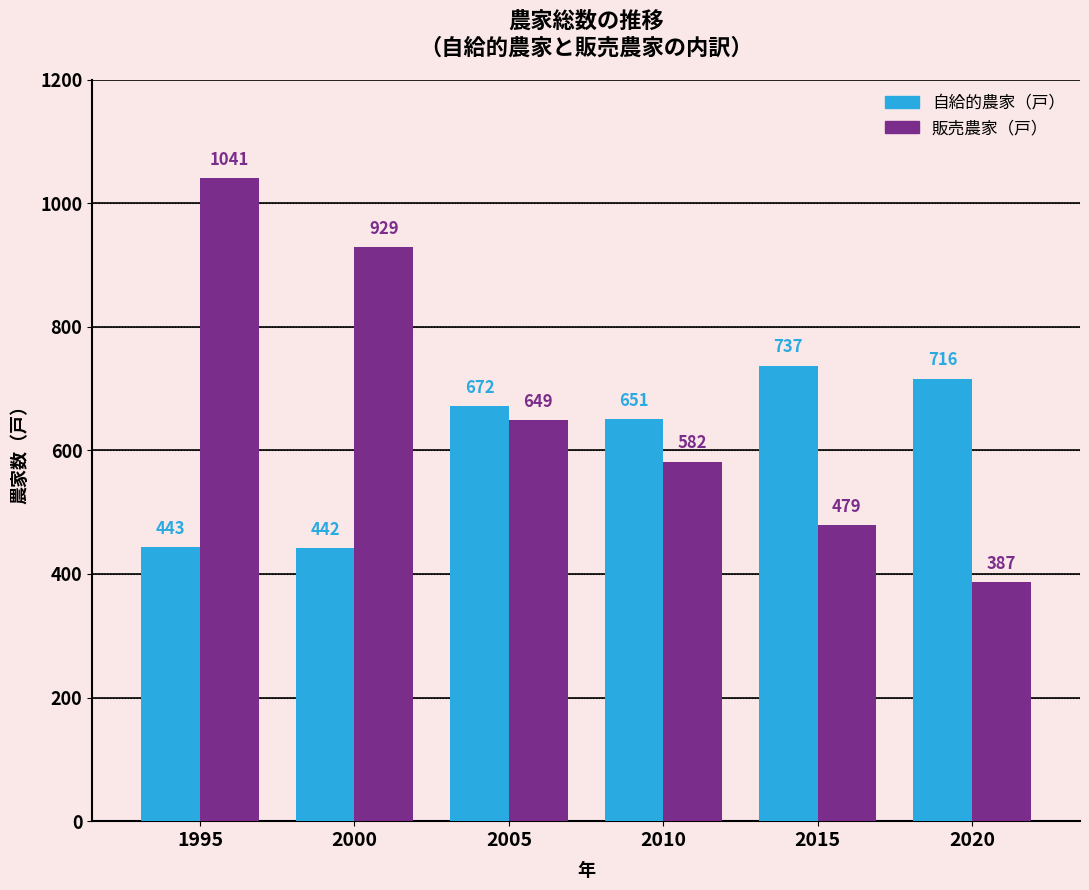

Reading left to right, transcribe all the data shown in this chart.

自給的農家（戸）: 1995=443	2000=442	2005=672	2010=651	2015=737	2020=716
販売農家（戸）: 1995=1041	2000=929	2005=649	2010=582	2015=479	2020=387